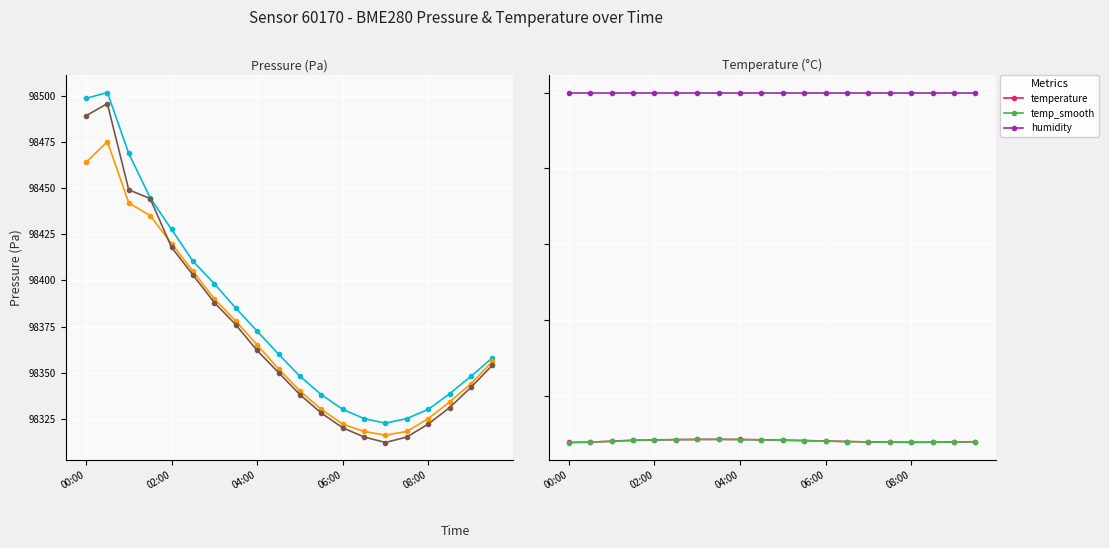

What is the value of the pressure_norm point at the 7th from the left?

98390.0